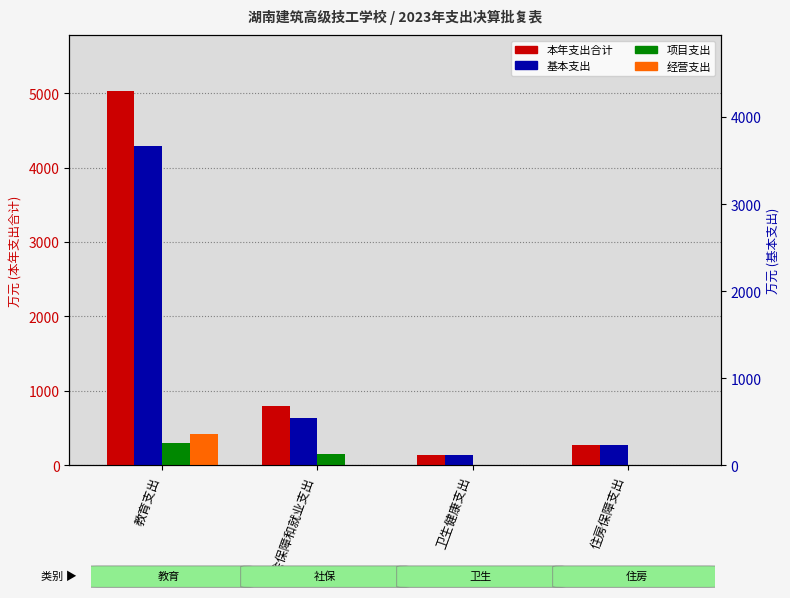

What is the average value of the 项目支出 series?

115.6